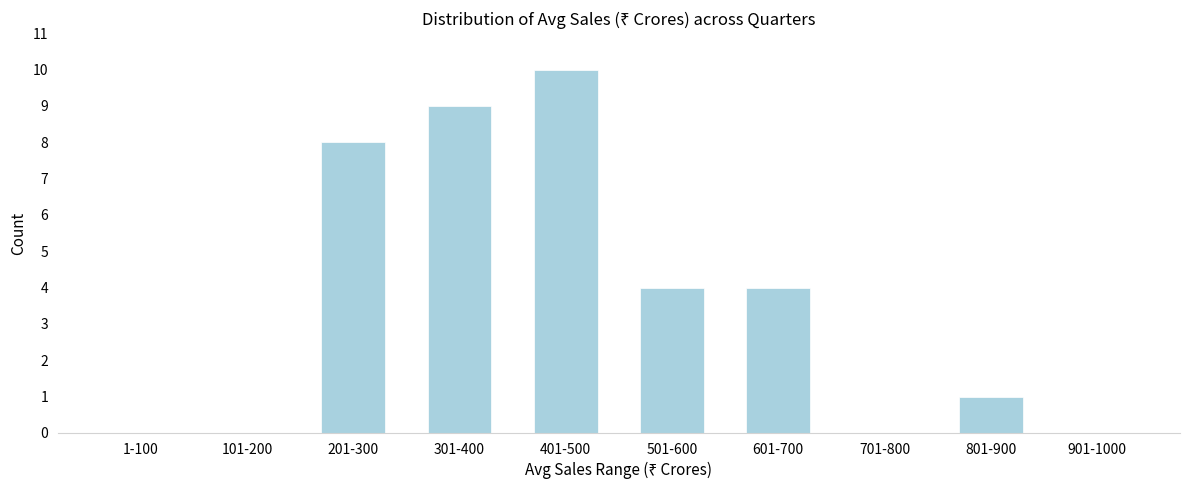

Reading right to left, list all the values displayed in this chart.

901-1000=0	801-900=1	701-800=0	601-700=4	501-600=4	401-500=10	301-400=9	201-300=8	101-200=0	1-100=0